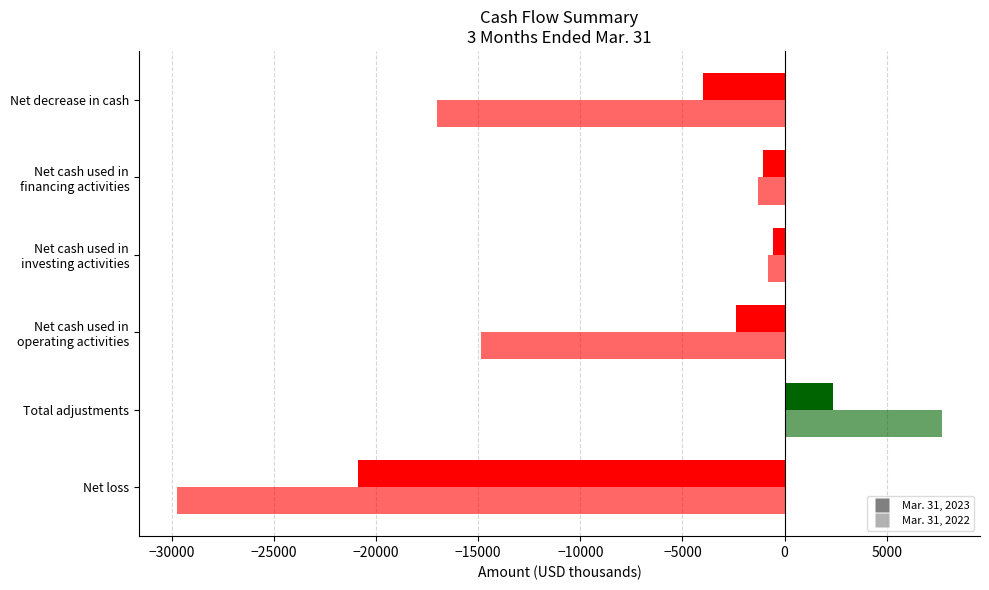

Count the number of data series in this chart.

2